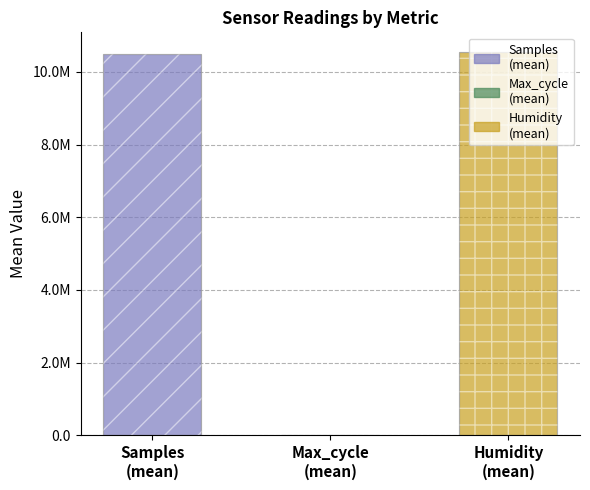

Which series has the largest total across all categories?

Samples